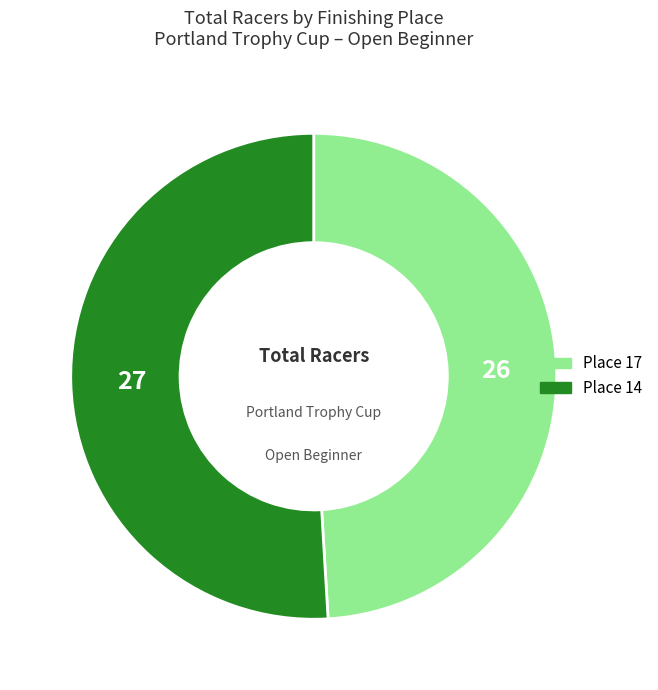

Rank the categories by value from lowest to highest.

Place 17, Place 14